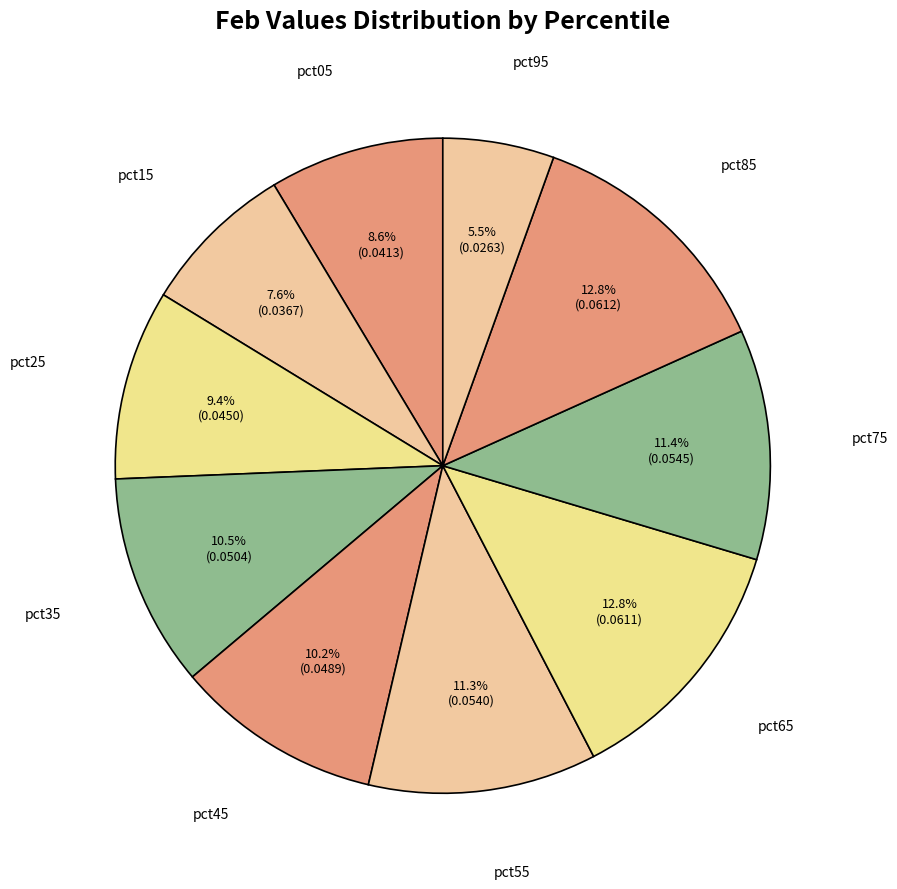

What is the largest slice in the pie chart?

pct85